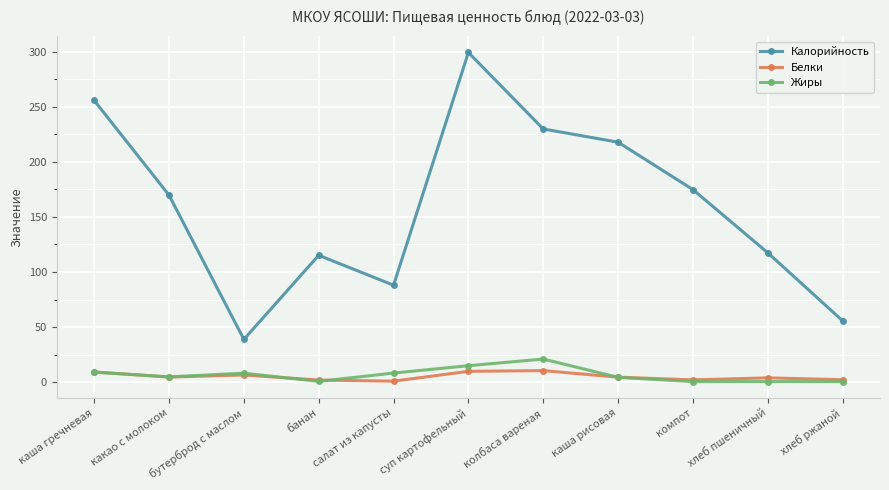

What is the maximum value shown in the chart?

299.5